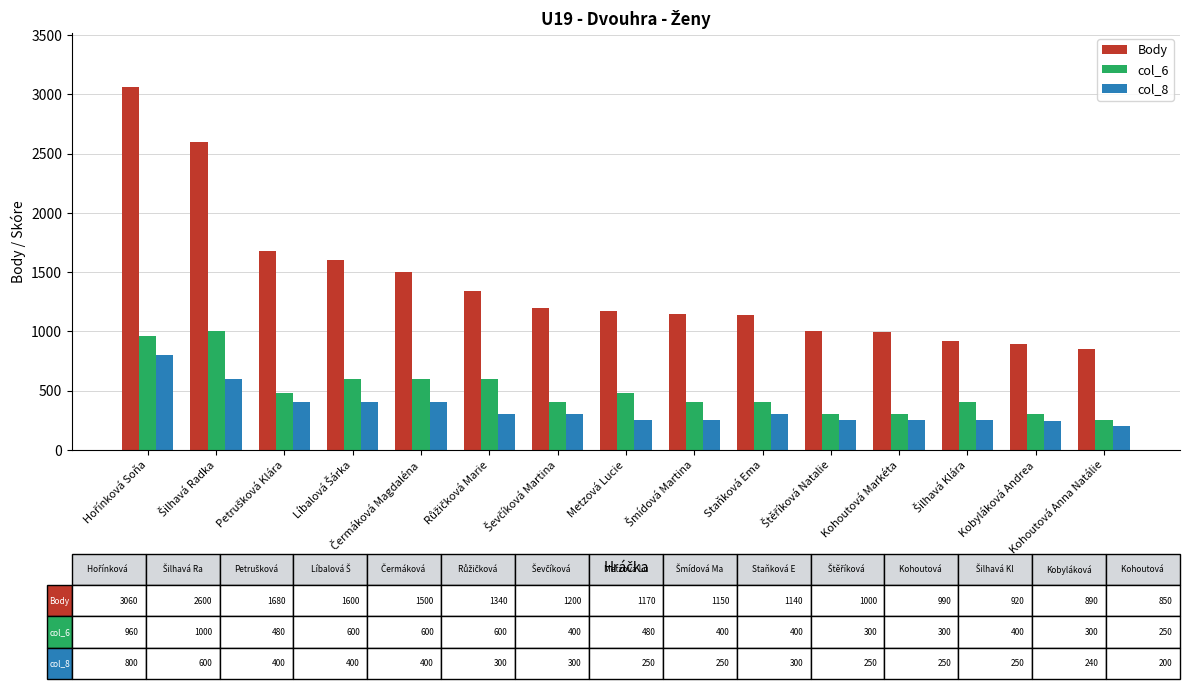

True or false: col_6 has a value of 300 at Kohoutová Markéta.

True